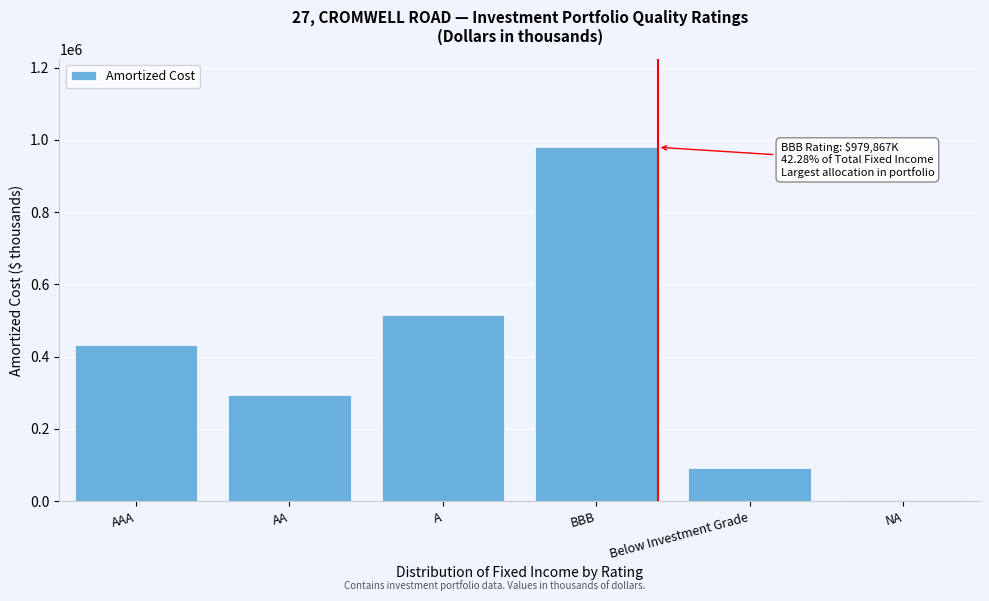

Reading left to right, list all the values displayed in this chart.

AAA=433763.4	AA=294428.5	A=515752.0	BBB=979867.5	Below Investment Grade=90947.4	NA=2779.8